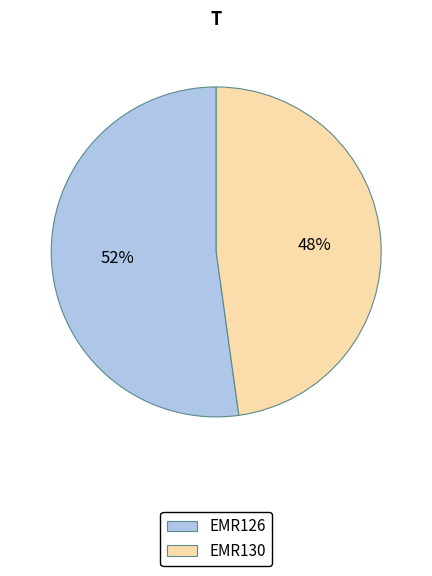

To the nearest percent, what is the difference between the largest and smallest slice percentages?

4%